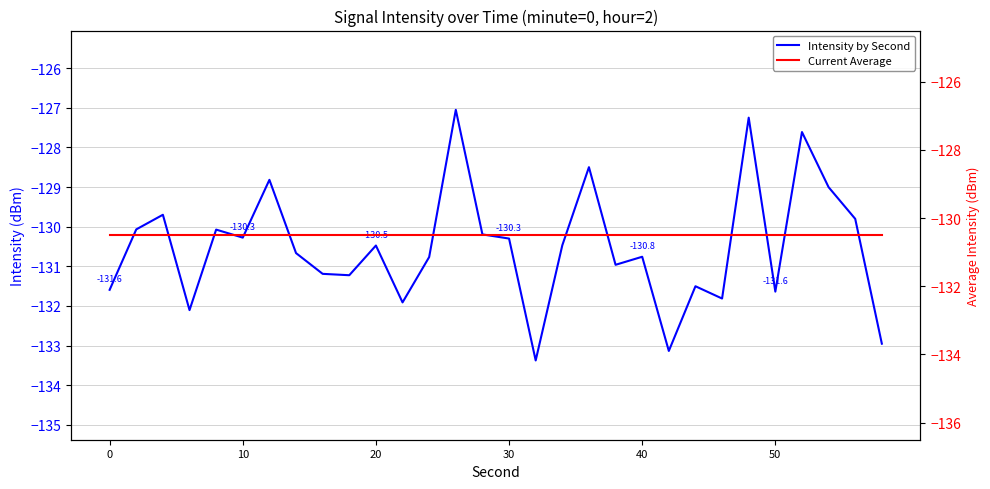

True or false: Current Average has more than 0 interior local peaks.

False